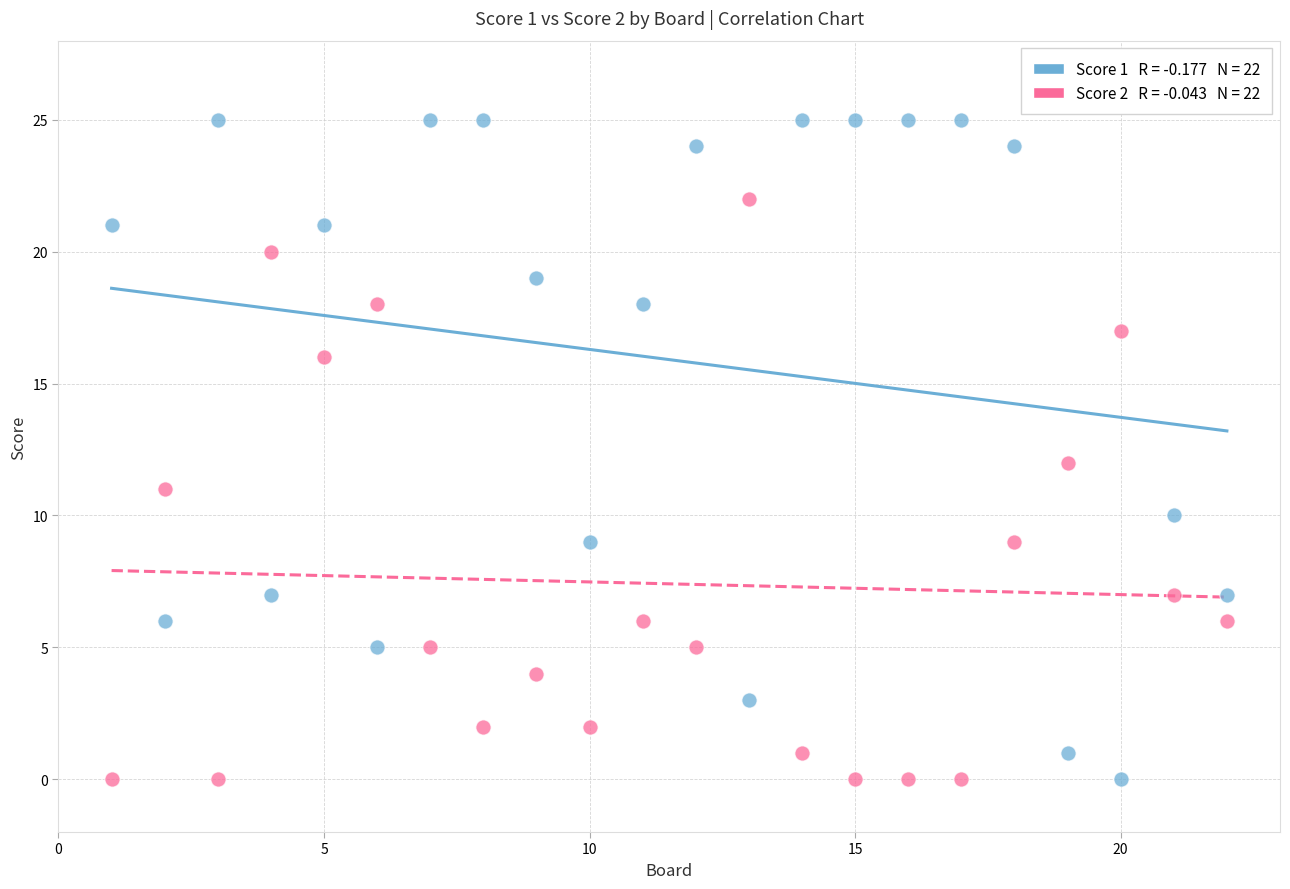

Across all data points, what is the range of X values (max minus min)?

21